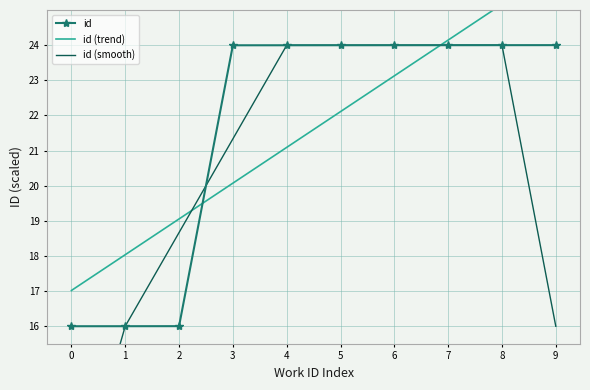

Which series has the largest range (max minus min)?

id (smooth)